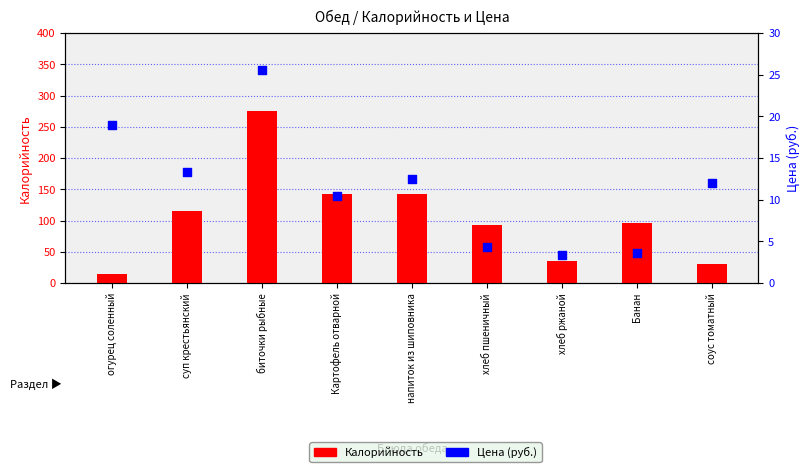

What are all the series names shown in the legend?

Калорийность, Цена (руб.)